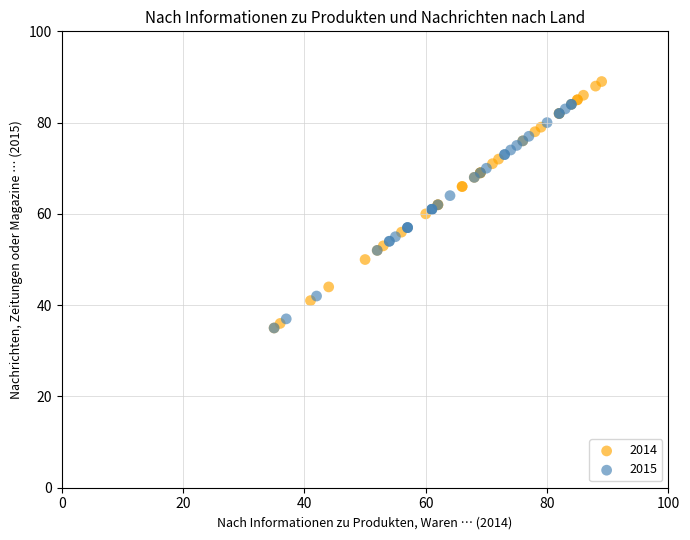

Which series contains the highest Y value?

2014